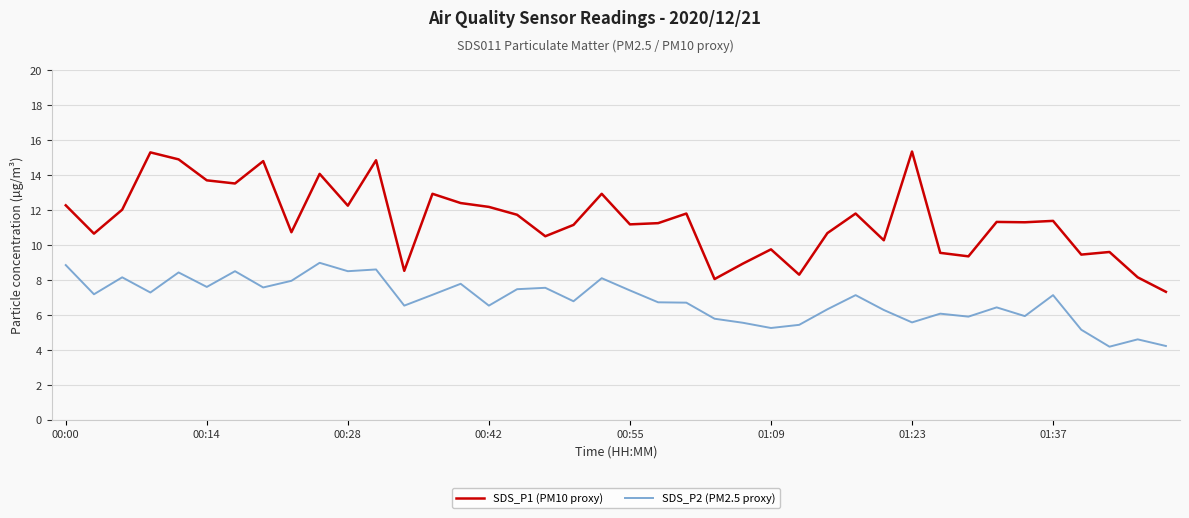

What is the minimum value for SDS_P2 (PM2.5 proxy)?

4.2